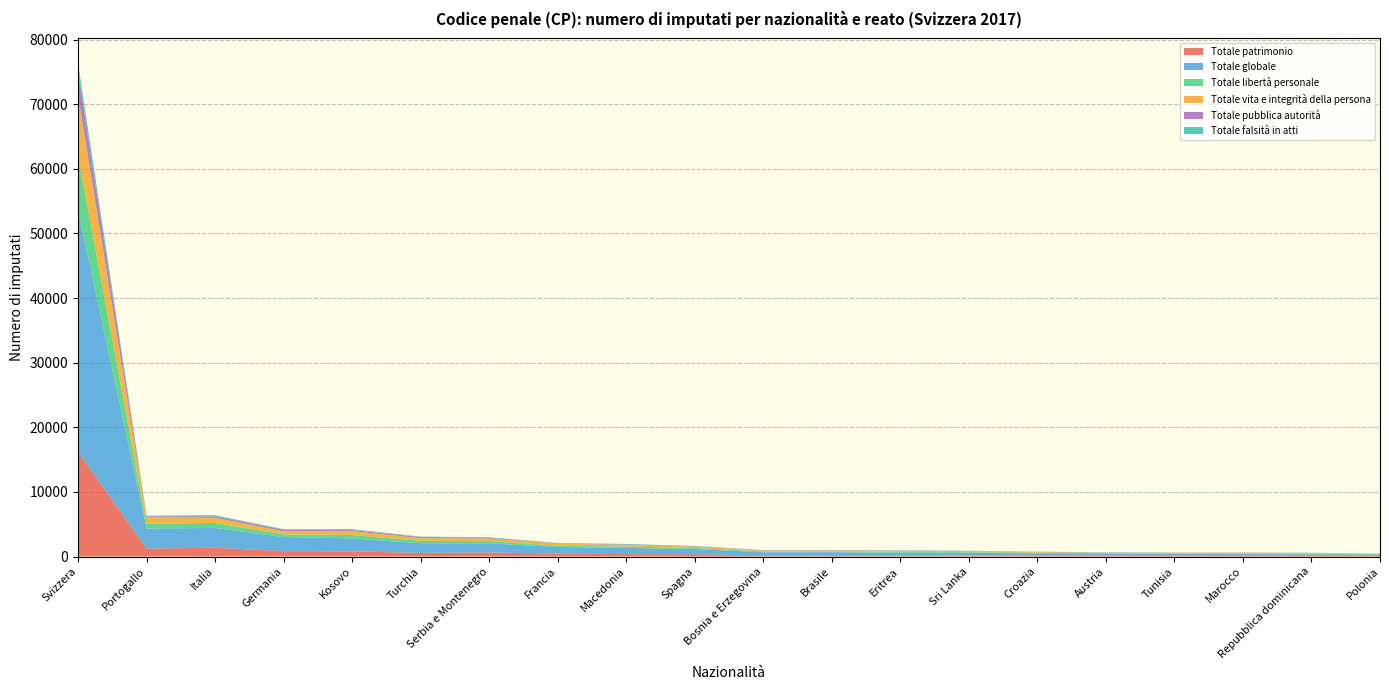

Reading right to left, list all the values displayed in this chart.

Totale patrimonio: Polonia=93	Repubblica dominicana=89	Marocco=100	Tunisia=113	Austria=124	Croazia=127	Sri Lanka=157	Eritrea=173	Brasile=186	Bosnia e Erzegovina=197	Spagna=357	Macedonia=369	Francia=453	Serbia e Montenegro=632	Turchia=558	Kosovo=801	Germania=843	Italia=1356	Portogallo=1235	Svizzera=16227
Totale globale: Polonia=221	Repubblica dominicana=249	Marocco=276	Tunisia=281	Austria=336	Croazia=378	Sri Lanka=404	Eritrea=430	Brasile=469	Bosnia e Erzegovina=458	Spagna=810	Macedonia=950	Francia=1011	Serbia e Montenegro=1411	Turchia=1487	Kosovo=2001	Germania=2176	Italia=3075	Portogallo=3081	Svizzera=37417
Totale libertà personale: Polonia=41	Repubblica dominicana=94	Marocco=104	Tunisia=65	Austria=56	Croazia=92	Sri Lanka=97	Eritrea=111	Brasile=96	Bosnia e Erzegovina=121	Spagna=159	Macedonia=230	Francia=215	Serbia e Montenegro=339	Turchia=375	Kosovo=522	Germania=398	Italia=768	Portogallo=748	Svizzera=8396
Totale vita e integrità della persona: Polonia=60	Repubblica dominicana=113	Marocco=114	Tunisia=120	Austria=61	Croazia=97	Sri Lanka=176	Eritrea=167	Brasile=186	Bosnia e Erzegovina=138	Spagna=227	Macedonia=246	Francia=315	Serbia e Montenegro=396	Turchia=421	Kosovo=603	Germania=481	Italia=790	Portogallo=1013	Svizzera=9361
Totale pubblica autorità: Polonia=18	Repubblica dominicana=23	Marocco=22	Tunisia=24	Austria=39	Croazia=28	Sri Lanka=31	Eritrea=51	Brasile=52	Bosnia e Erzegovina=53	Spagna=44	Macedonia=76	Francia=47	Serbia e Montenegro=110	Turchia=160	Kosovo=176	Germania=236	Italia=231	Portogallo=158	Svizzera=3623
Totale falsità in atti: Polonia=12	Repubblica dominicana=11	Marocco=8	Tunisia=13	Austria=34	Croazia=30	Sri Lanka=29	Eritrea=37	Brasile=16	Bosnia e Erzegovina=15	Spagna=37	Macedonia=74	Francia=55	Serbia e Montenegro=93	Turchia=84	Kosovo=122	Germania=94	Italia=172	Portogallo=85	Svizzera=1355